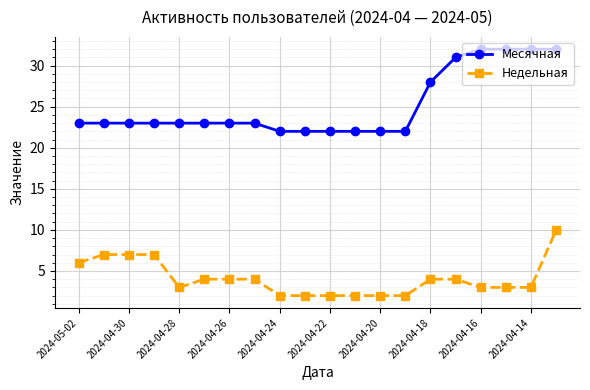

Which series has the largest total across all categories?

Месячная